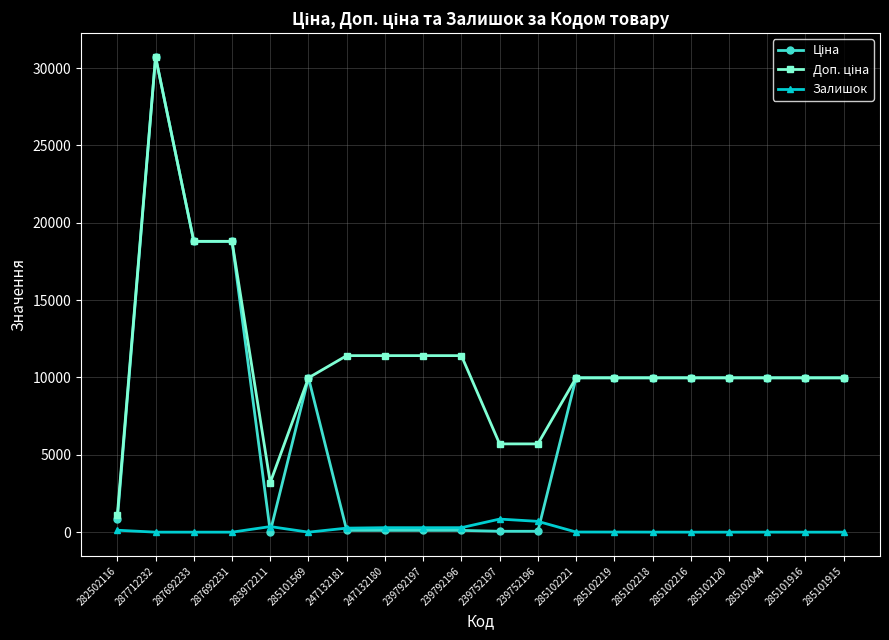

Which label corresponds to the largest value in the chart?

287712232